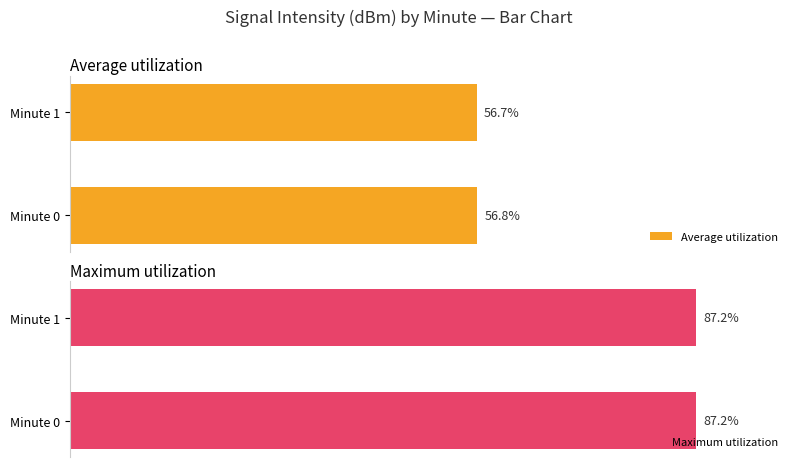

Which category has the lowest value in the Average utilization series?

Minute 1